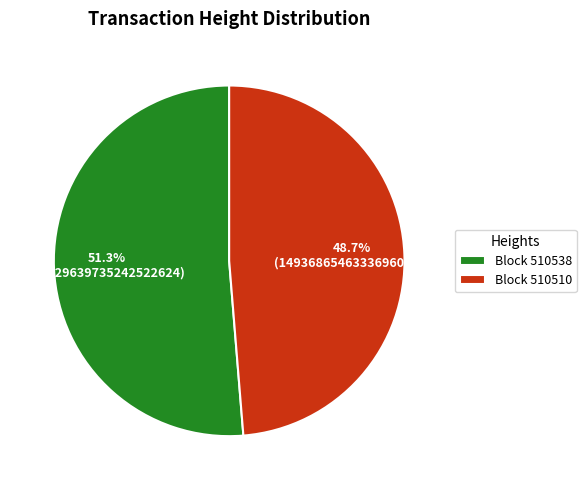

To the nearest percent, what is the difference between the largest and smallest slice percentages?

3%